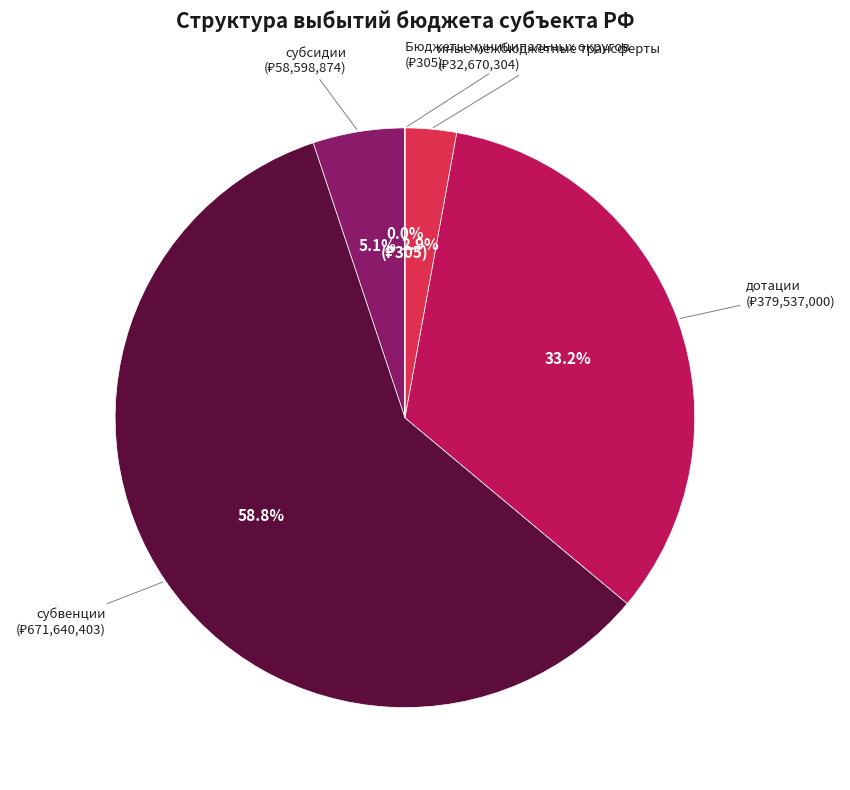

Combined, do субвенции and дотации account for over 50%?

Yes